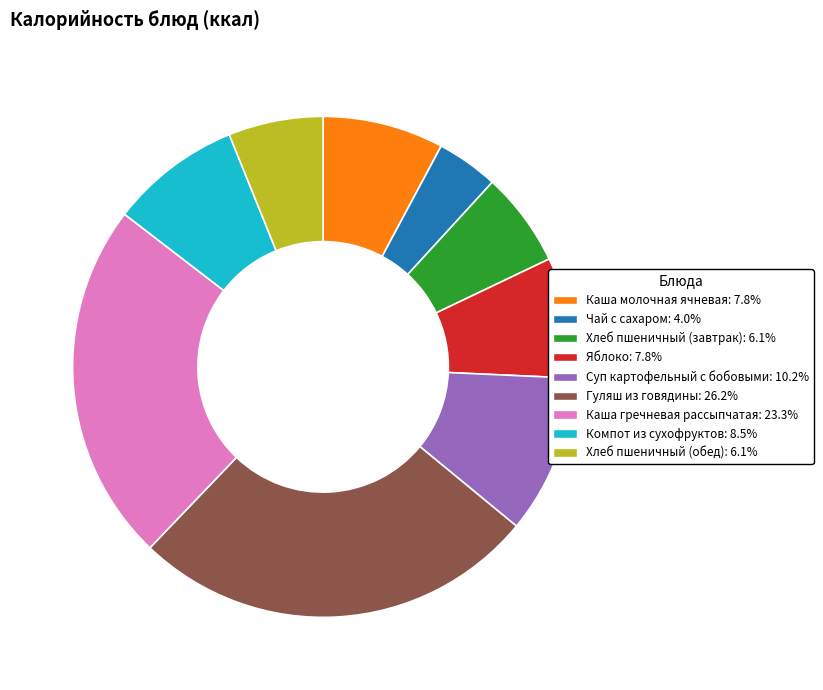

How many slices are in this pie chart?

9